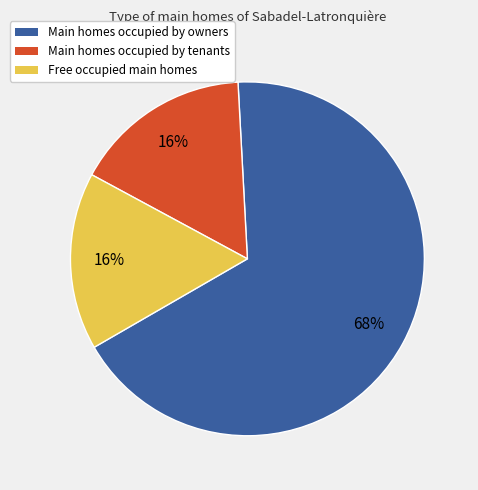

To the nearest percent, what is the average slice percentage?

33%